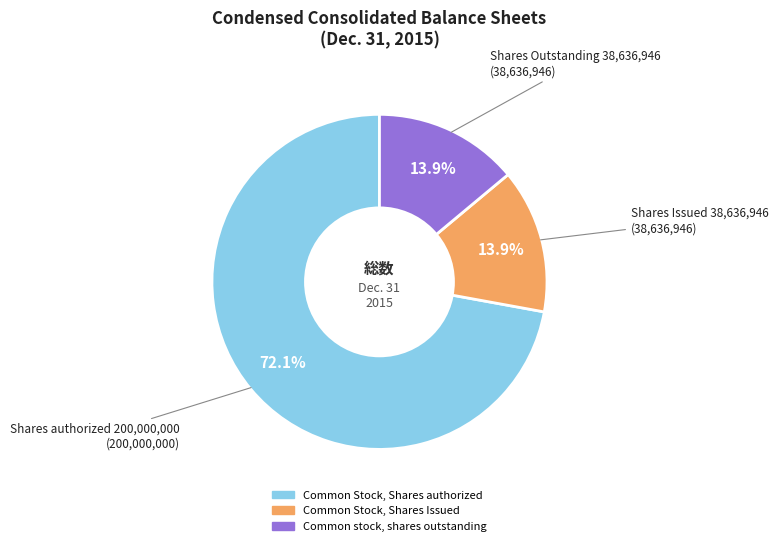

Does any single category account for the majority?

Yes